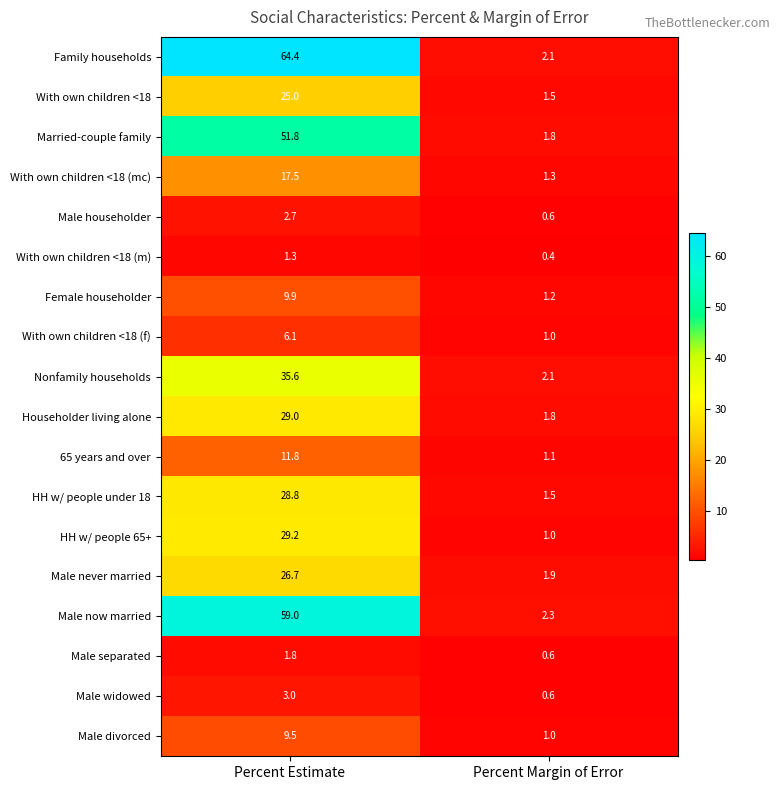

Rank the categories by Male never married value from highest to lowest.

Percent Estimate, Percent Margin of Error